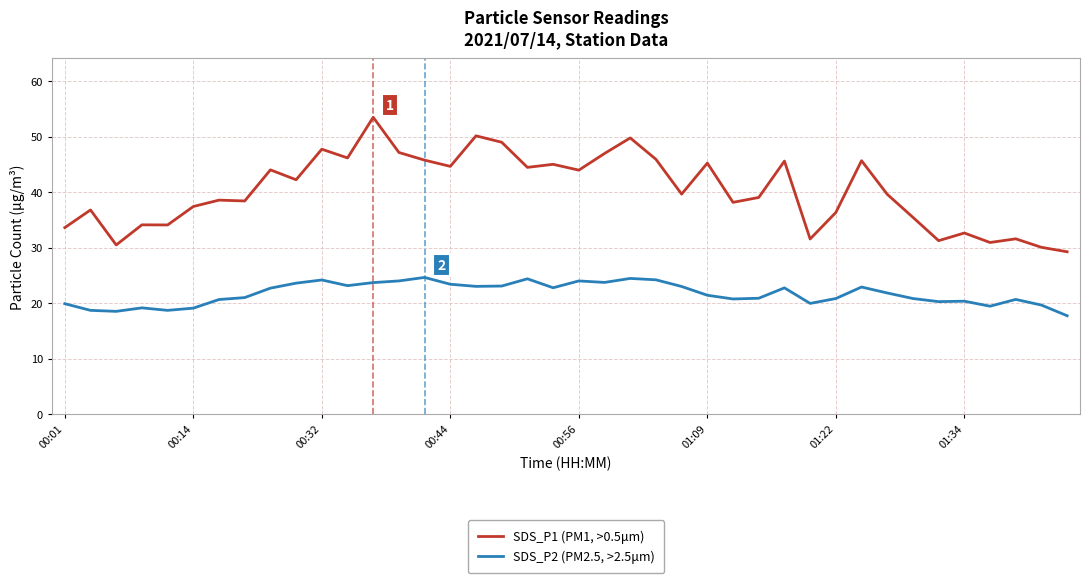

List the series in order of their overall mean, highest first.

SDS_P1 (PM1, >0.5μm), SDS_P2 (PM2.5, >2.5μm)